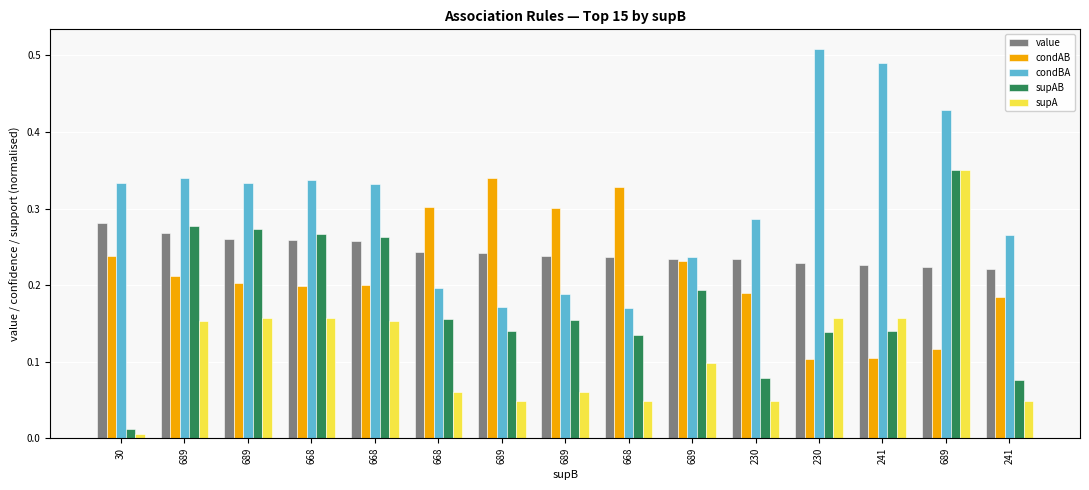

Between 230 and 241, which is larger?

230